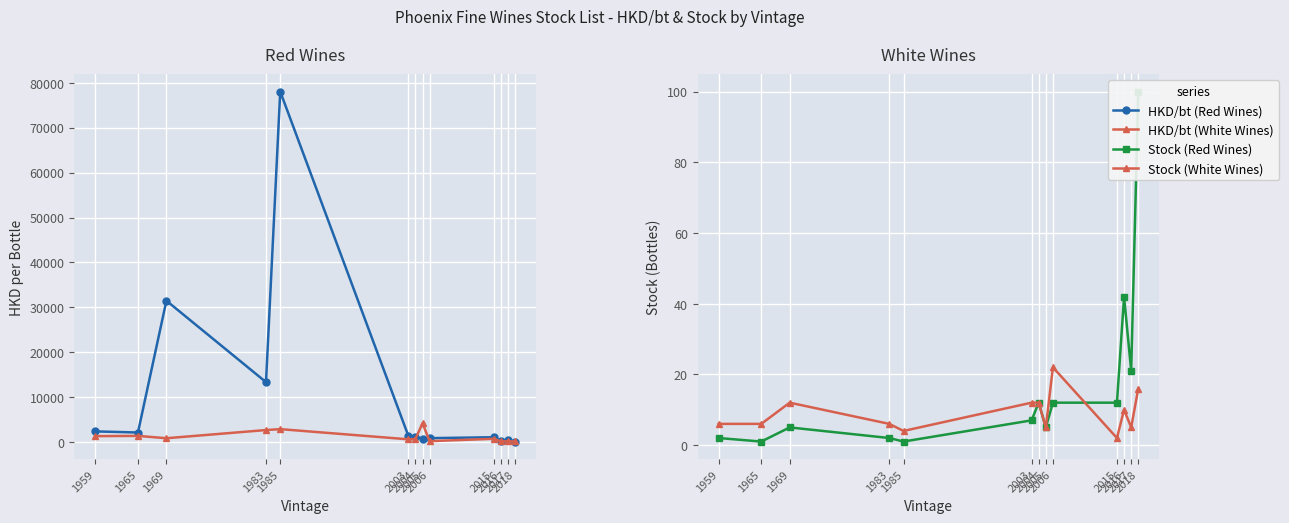

Rank the series at 2005 from lowest to highest value.

Stock (Red Wines), Stock (White Wines), HKD/bt (Red Wines), HKD/bt (White Wines)